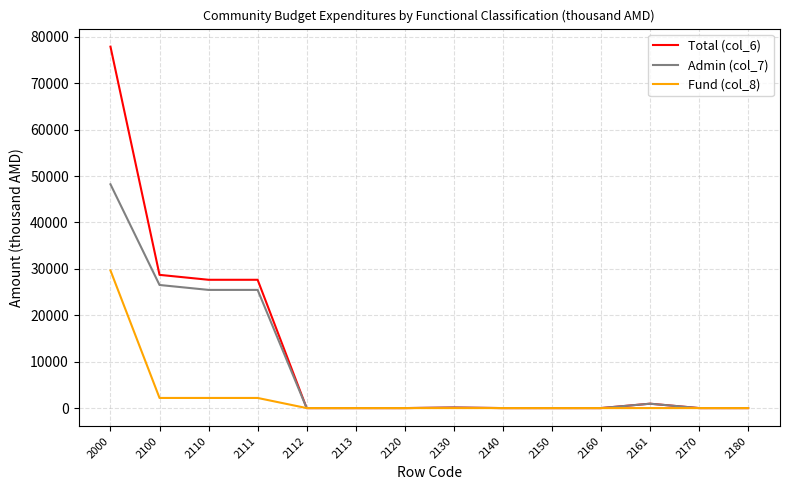

True or false: Admin (col_7) has a value of 48233.4 at 2000.

True